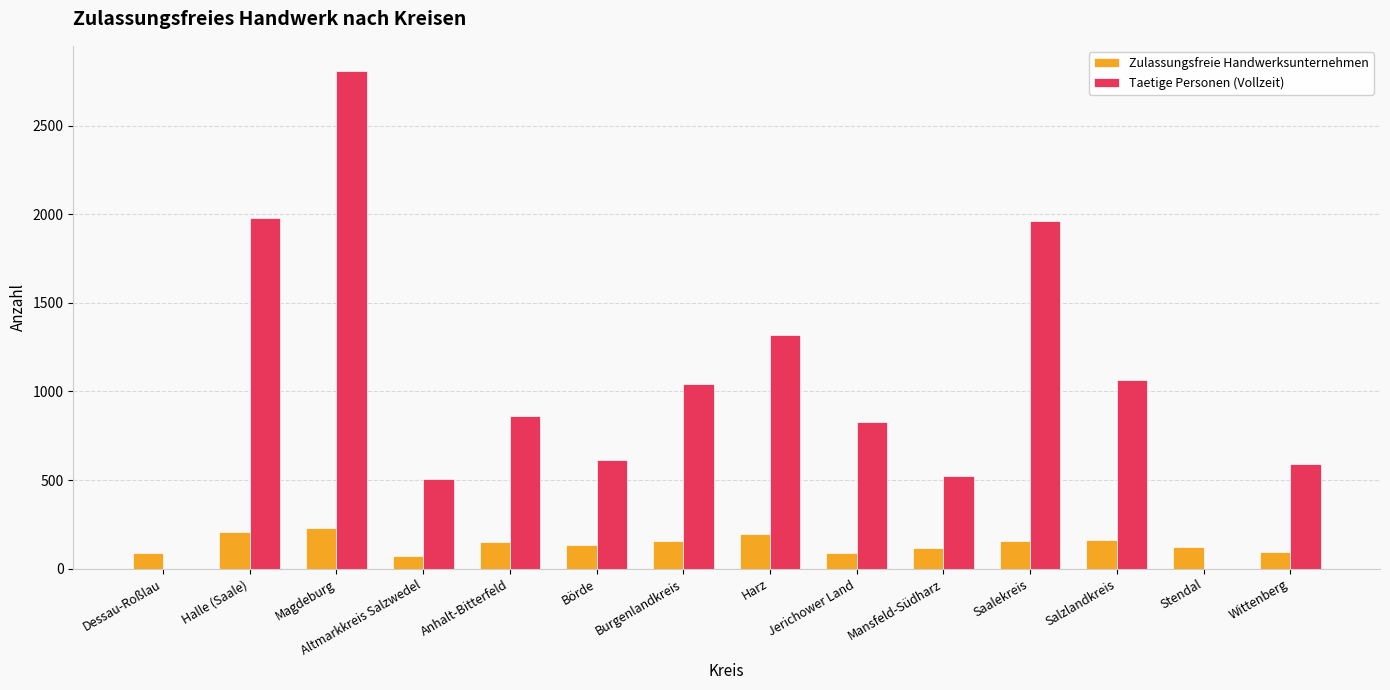

True or false: Taetige Personen (Vollzeit) has a value of 1063 at Salzlandkreis.

True